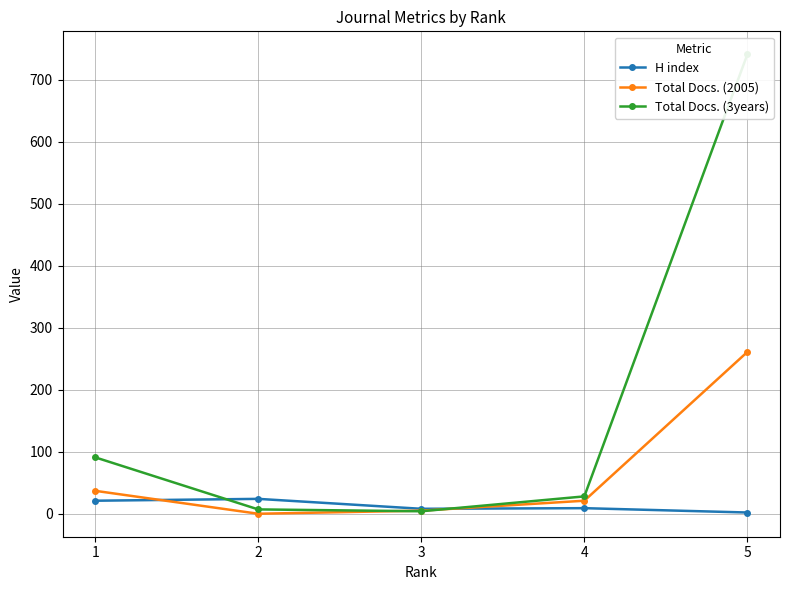

Which category has the lowest value across all series?

2